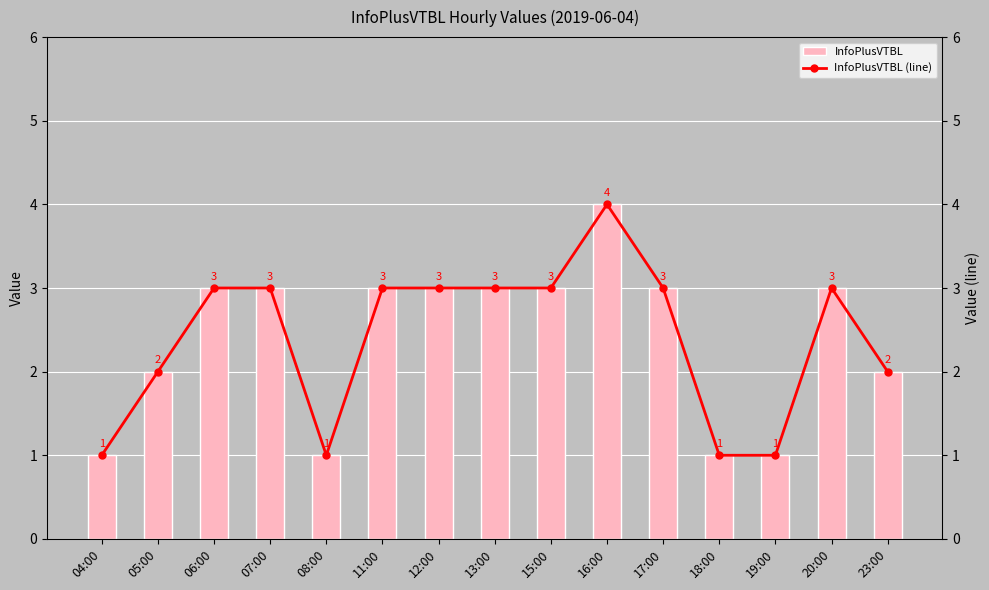

What position from the left is 12:00?

7